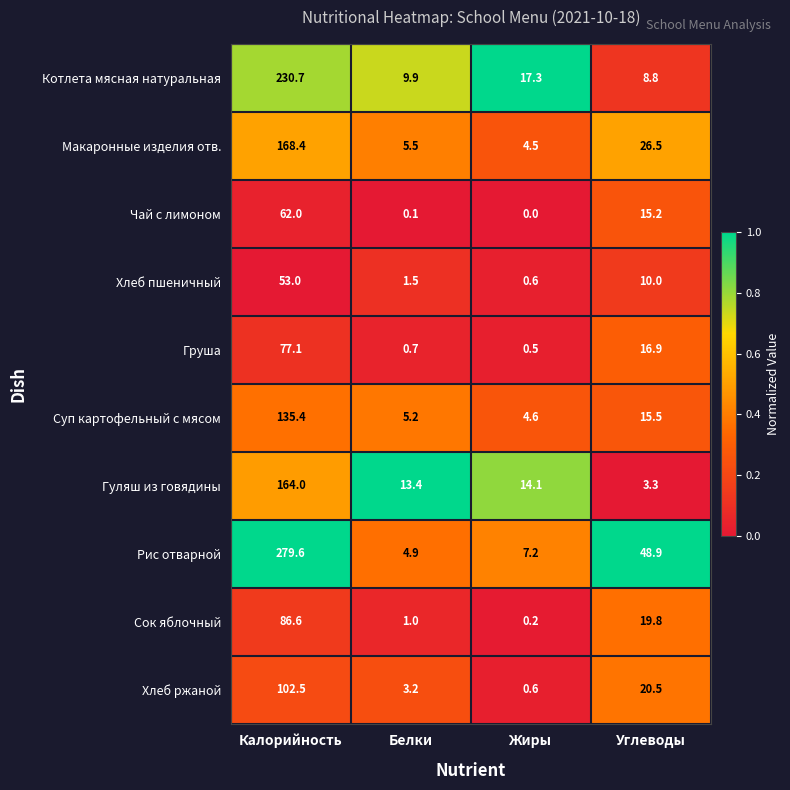

List the labels in order of Груша value, largest first.

Калорийность, Углеводы, Белки, Жиры